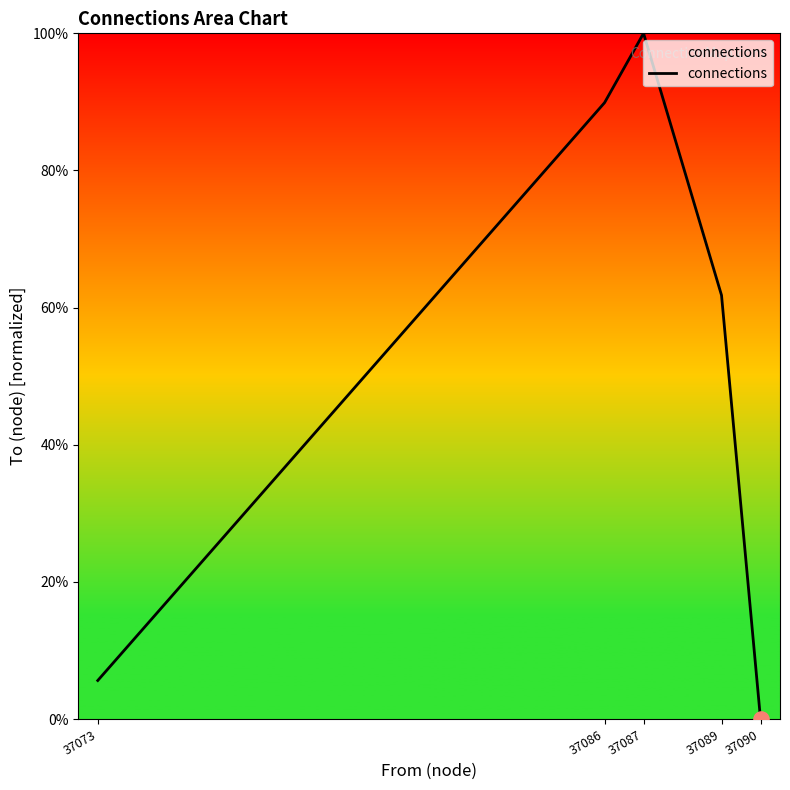

What is the change in value from 37087 to 37090?

-100.0